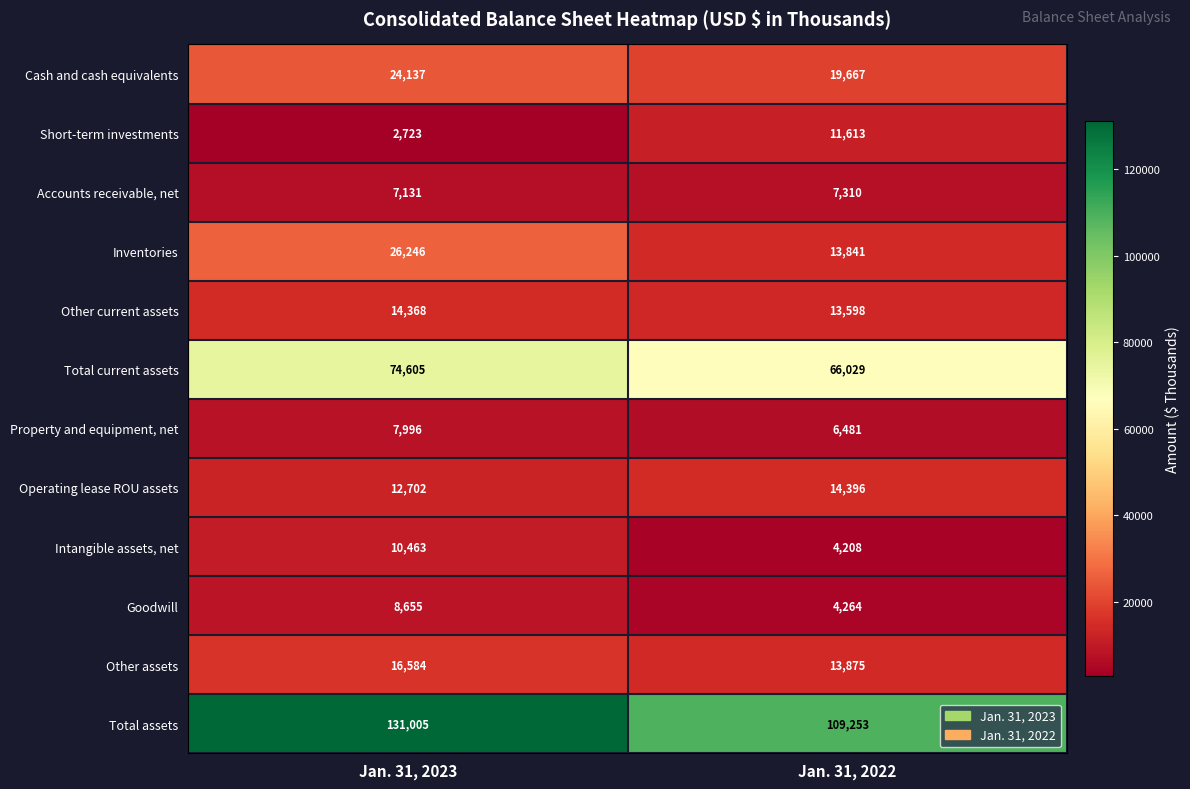

What is the sum of all Property and equipment, net values?

14477